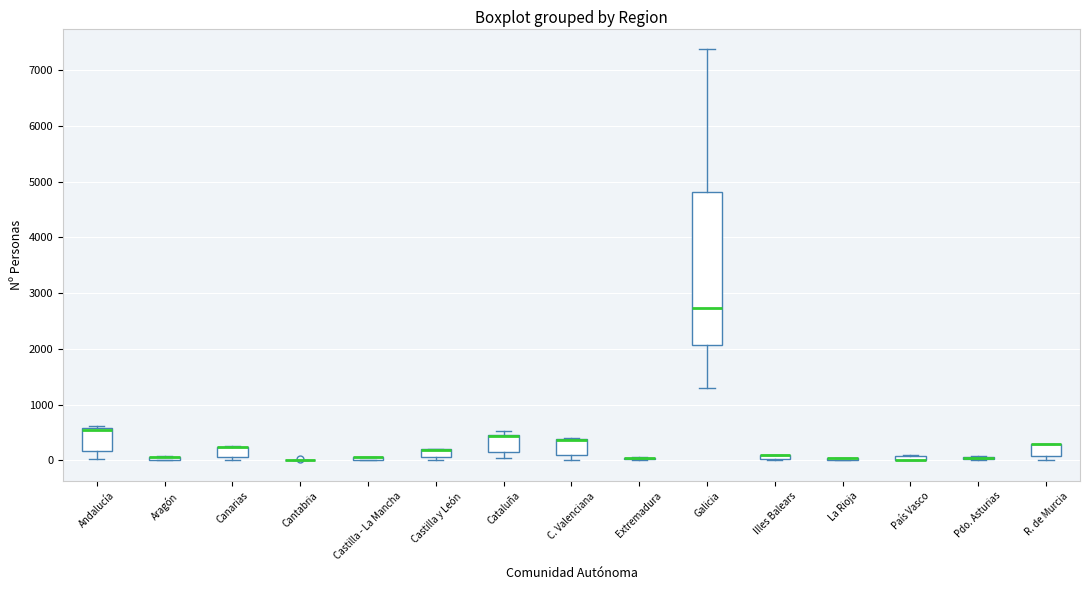

Where is the upper edge of the box for Cataluña on the y-axis? The values are not printed on the chart, so give them approximately, as read against the axis.

500